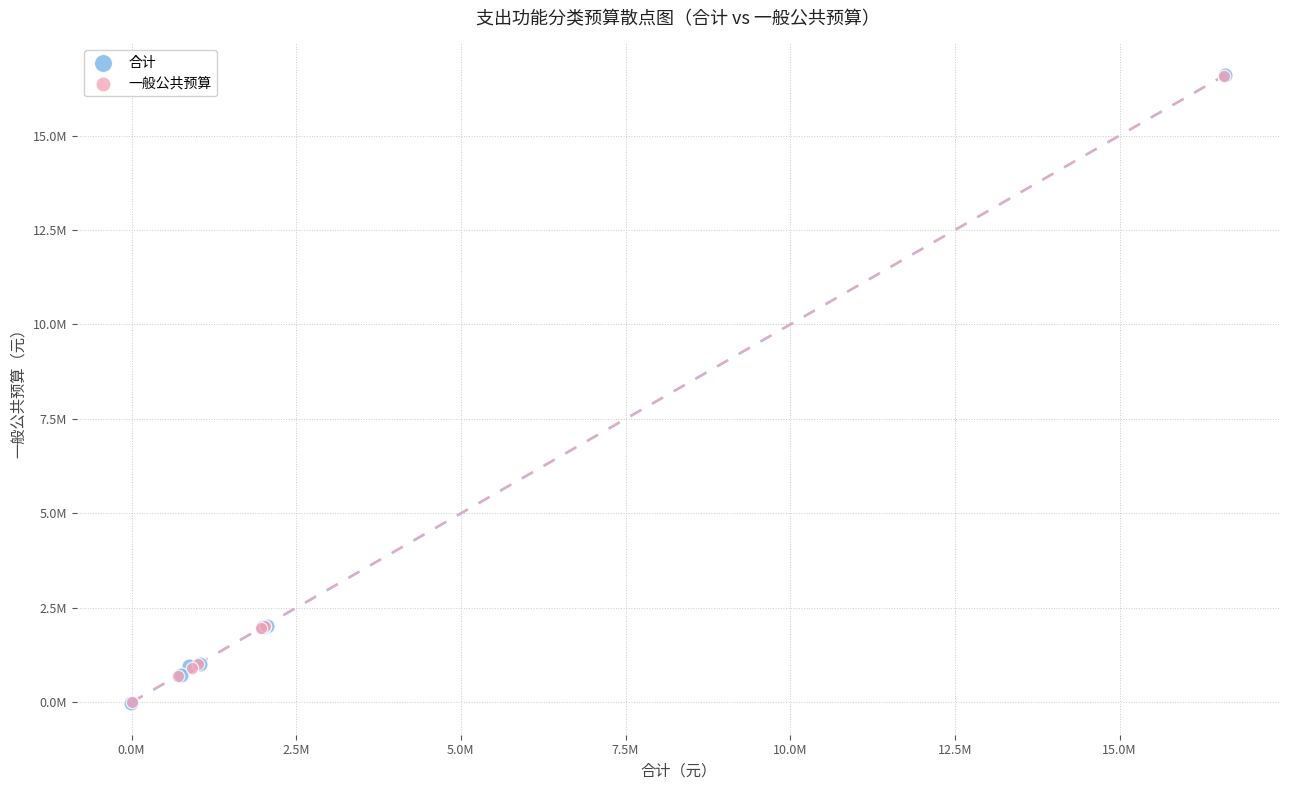

What are all the series names shown in the legend?

合计, 一般公共预算